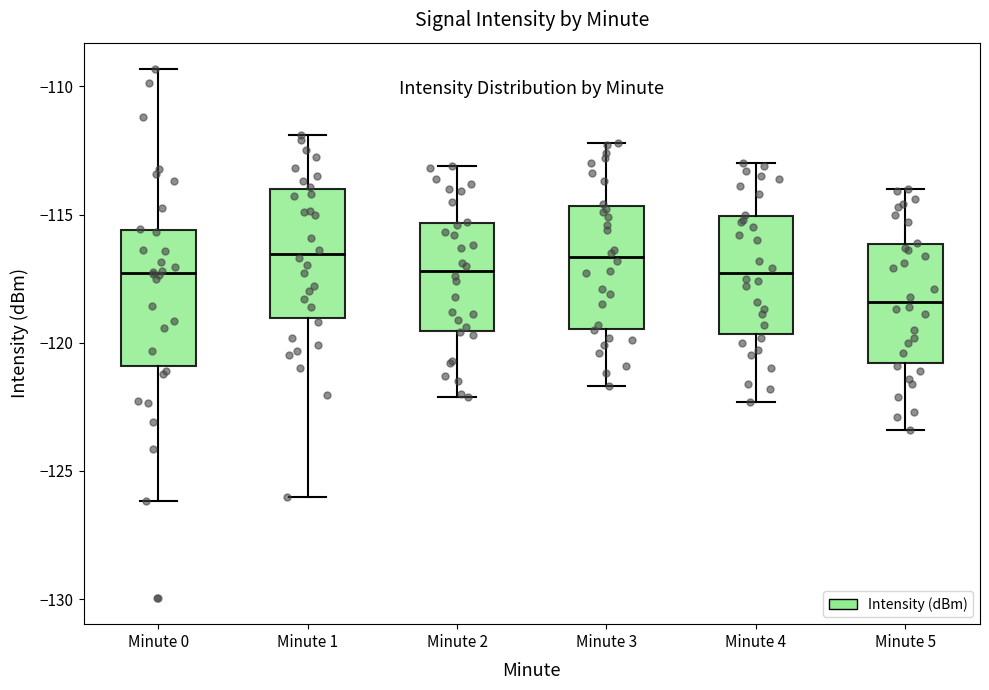

Reading left to right, read every box against the y-axis: the position of its median line, the range the box covers, and the ends of its whiskers. The values are not printed on the chart, so give them approximately, as read against the axis.

Minute 0: median -117.5, box -121.0 to -115.5, whiskers -126.0 to -109.5
Minute 1: median -116.5, box -119.0 to -114.0, whiskers -126.0 to -112.0
Minute 2: median -117.0, box -119.5 to -115.5, whiskers -122.0 to -113.0
Minute 3: median -116.5, box -119.5 to -114.5, whiskers -121.5 to -112.0
Minute 4: median -117.5, box -119.5 to -115.0, whiskers -122.5 to -113.0
Minute 5: median -118.5, box -121.0 to -116.0, whiskers -123.5 to -114.0